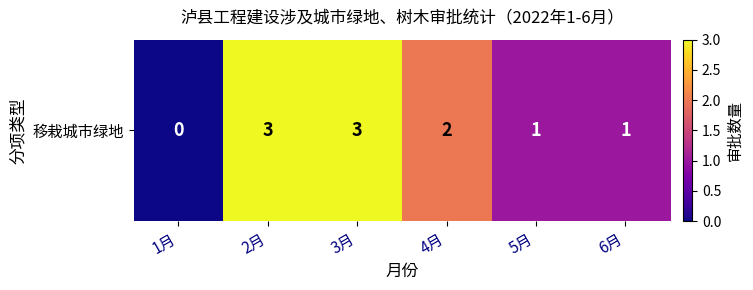

What is the difference between the maximum and minimum values?

3